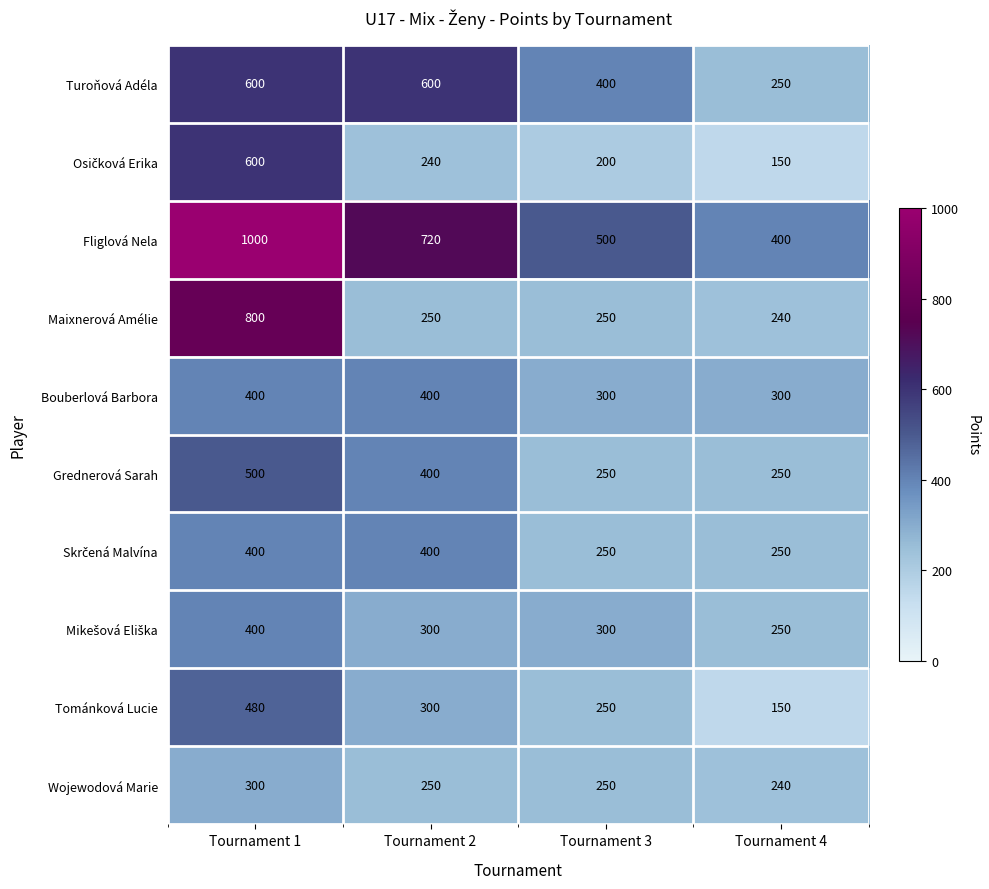

List the labels in order of Tománková Lucie value, largest first.

Tournament 1, Tournament 2, Tournament 3, Tournament 4